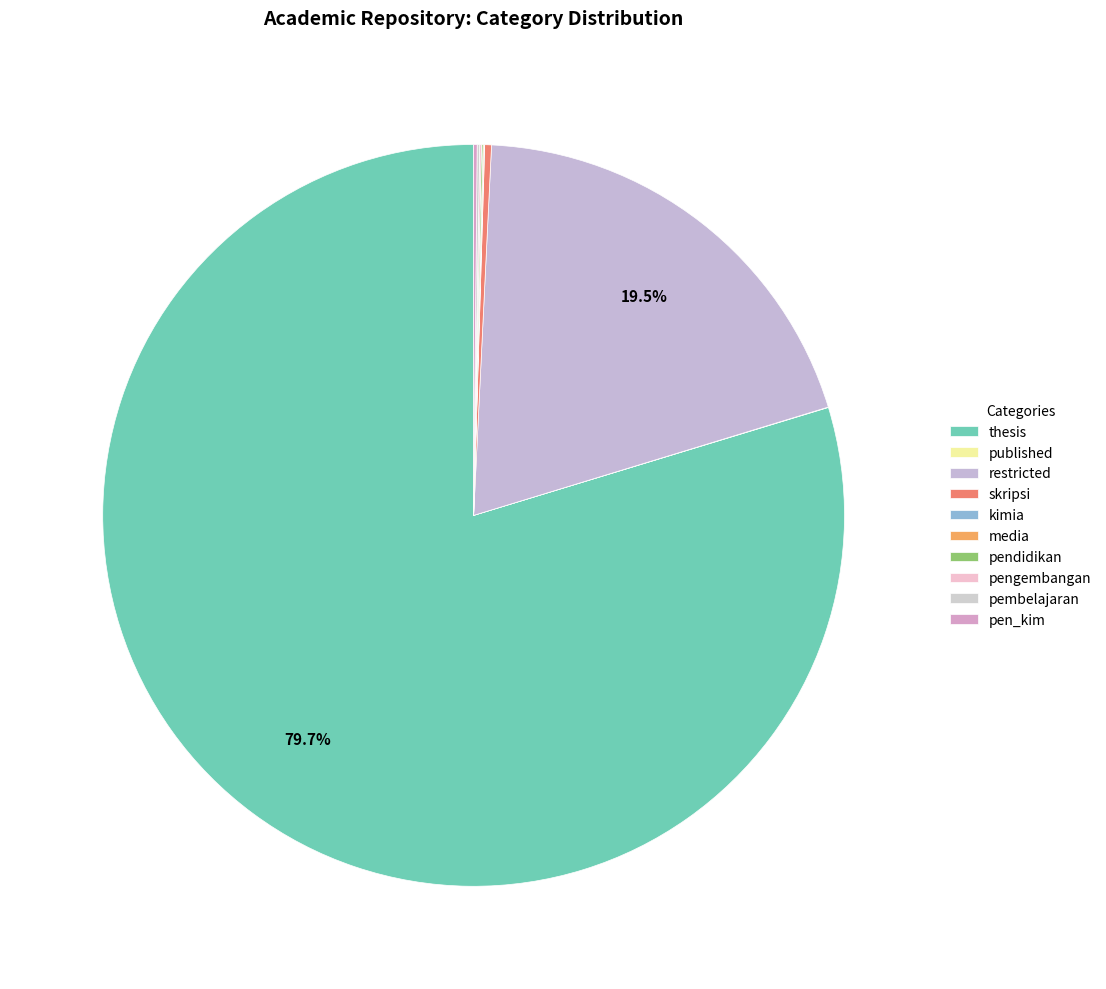

What is the change in value from skripsi to pendidikan?

-144